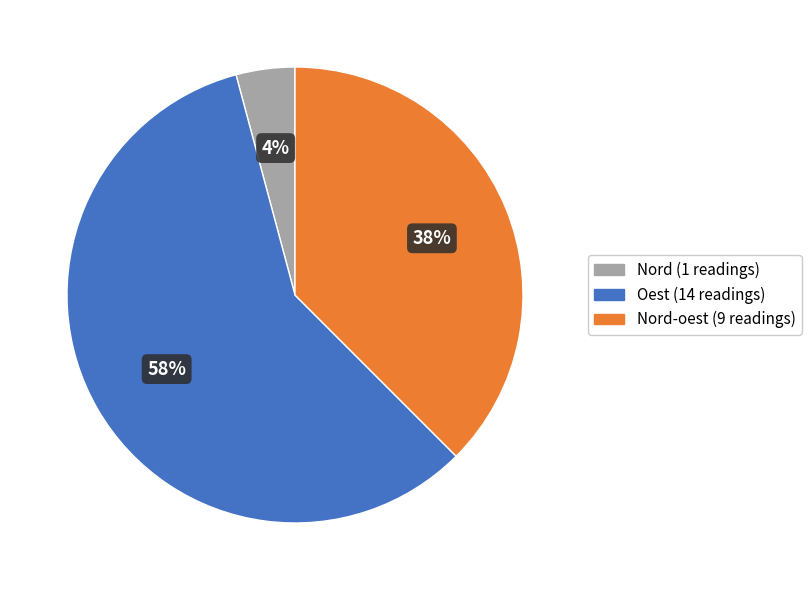

To the nearest percent, what is the average slice percentage?

33%